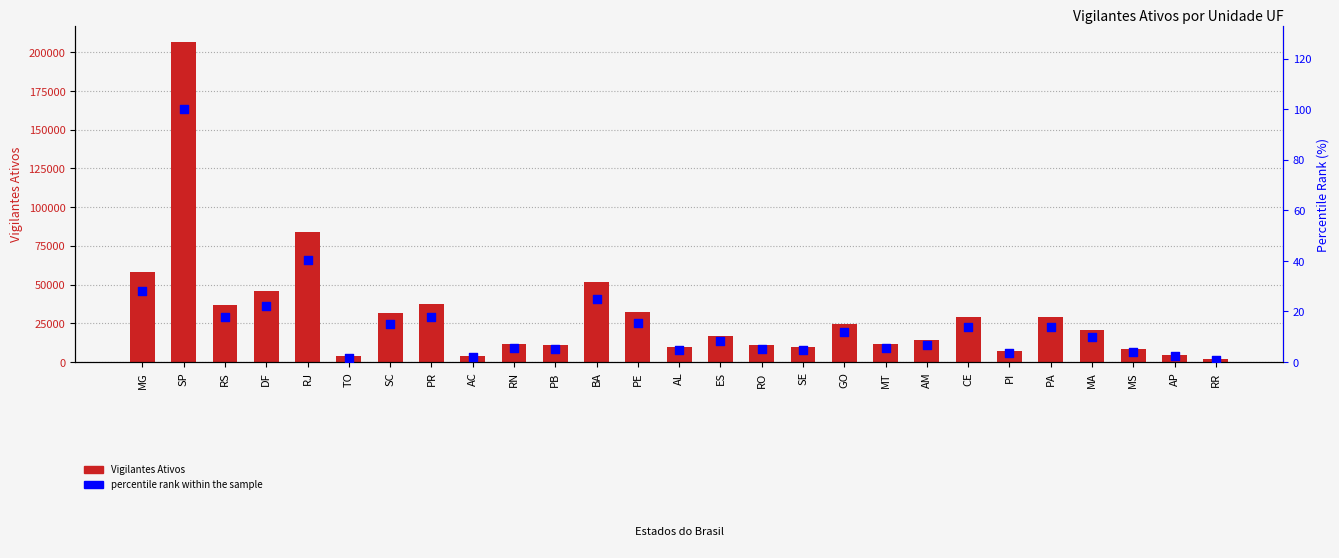

Which series reaches the maximum Y coordinate?

Vigilantes Ativos